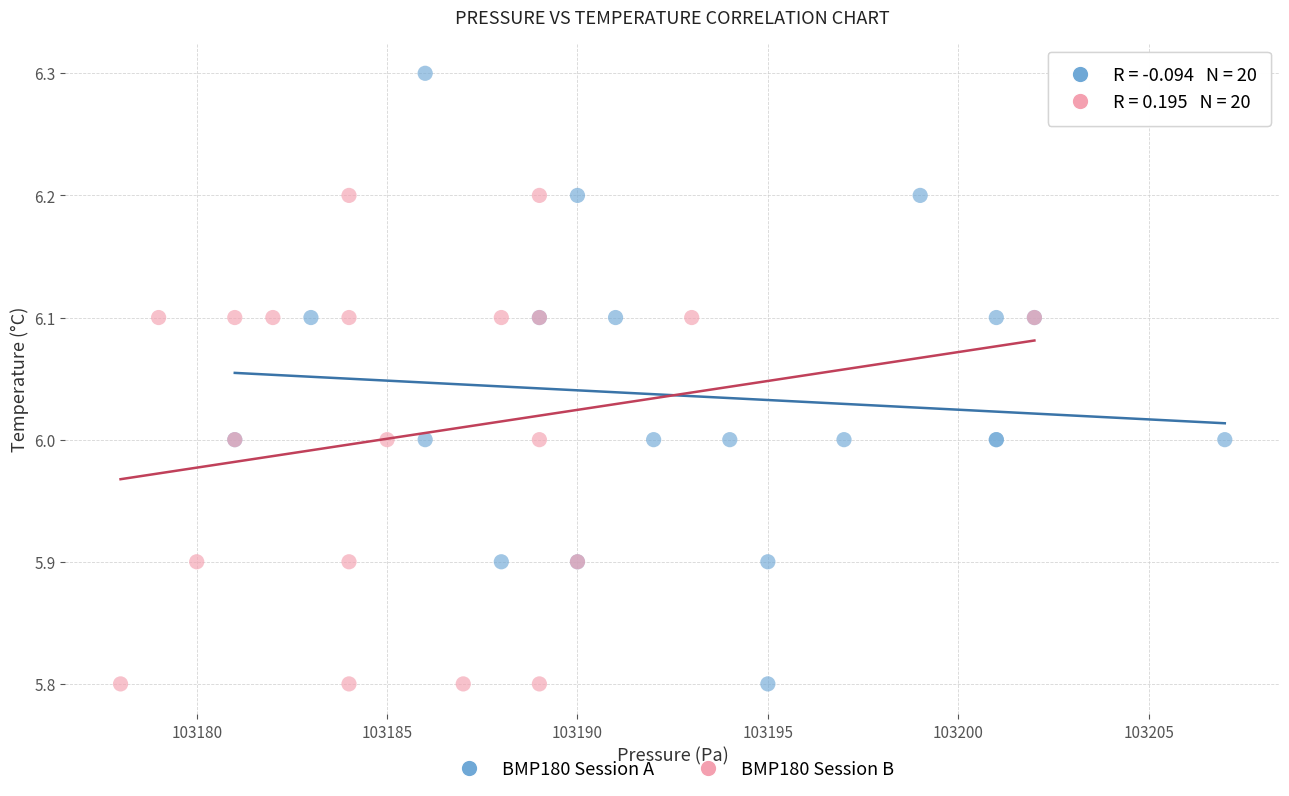

Which series contains the highest Y value?

BMP180 Session A